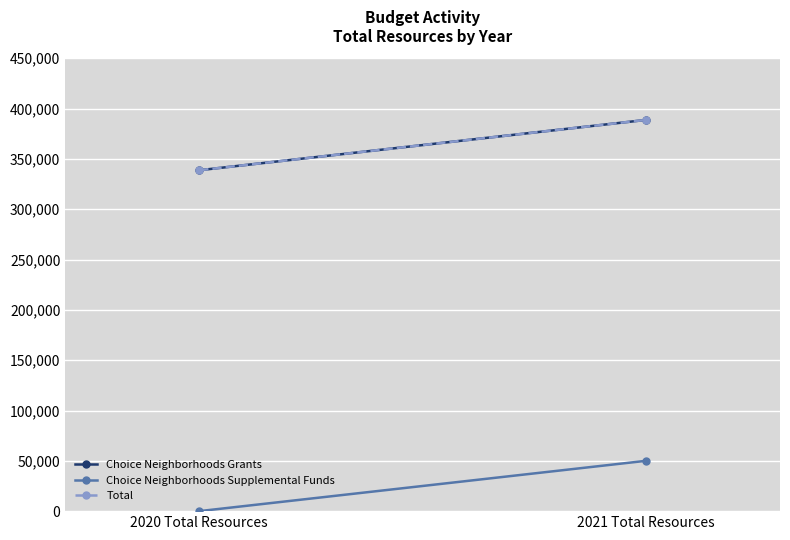

Reading left to right, list all the values displayed in this chart.

Choice Neighborhoods Grants: 338744	388744
Choice Neighborhoods Supplemental Funds: 0	50000
Total: 338744	388744